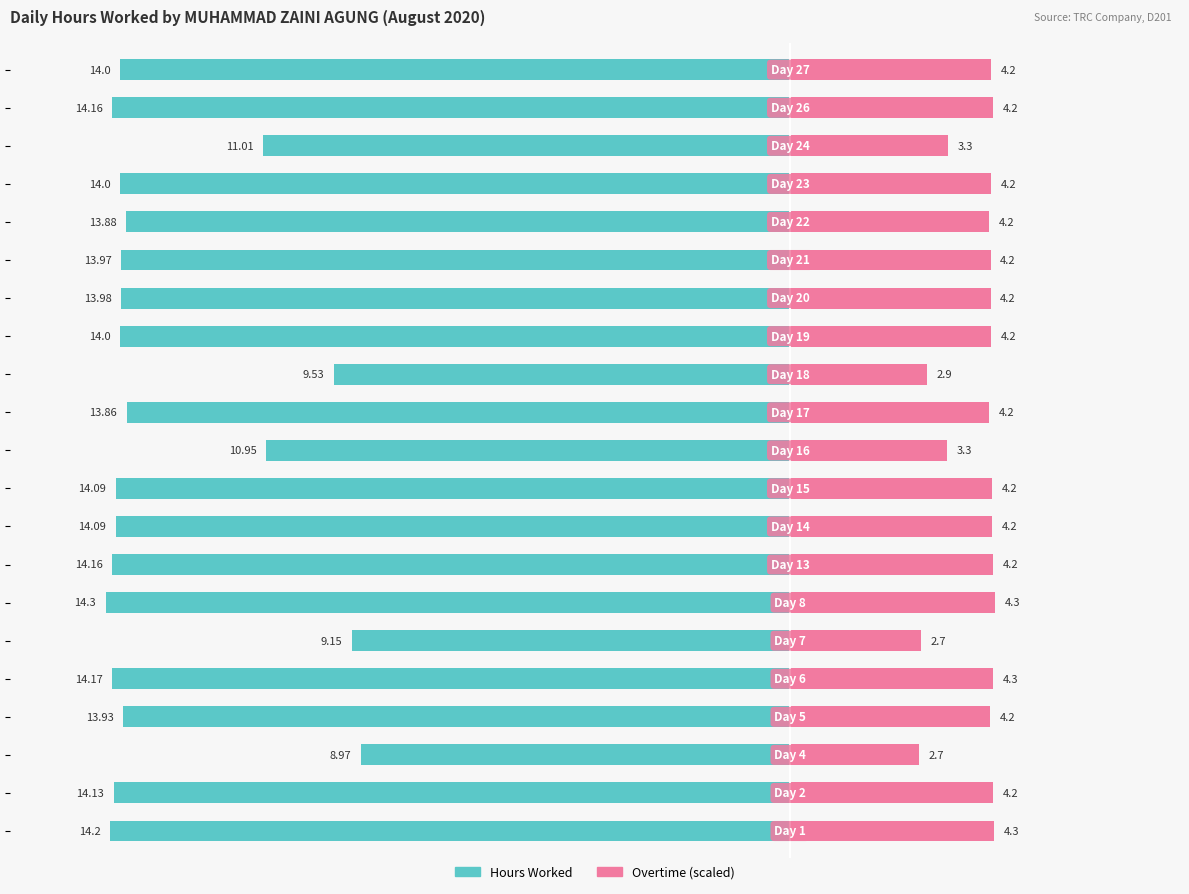

Reading right to left, extract all data points from this chart.

Hours Worked: -14.0	-14.2	-11.0	-14.0	-13.9	-14.0	-14.0	-14.0	-9.5	-13.9	-10.9	-14.1	-14.1	-14.2	-14.3	-9.2	-14.2	-13.9	-9.0	-14.1	-14.2
Overtime (scaled): 4.2	4.2	3.3	4.2	4.2	4.2	4.2	4.2	2.9	4.2	3.3	4.2	4.2	4.2	4.3	2.7	4.3	4.2	2.7	4.2	4.3